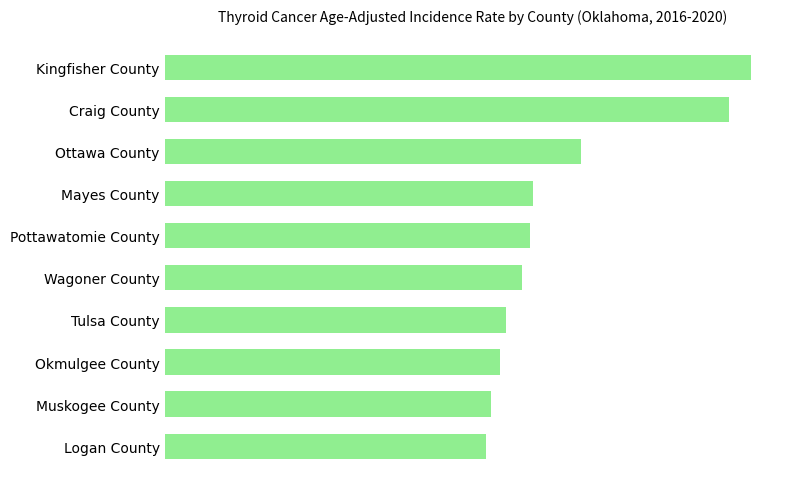

What is the difference between the maximum and minimum values?

12.0